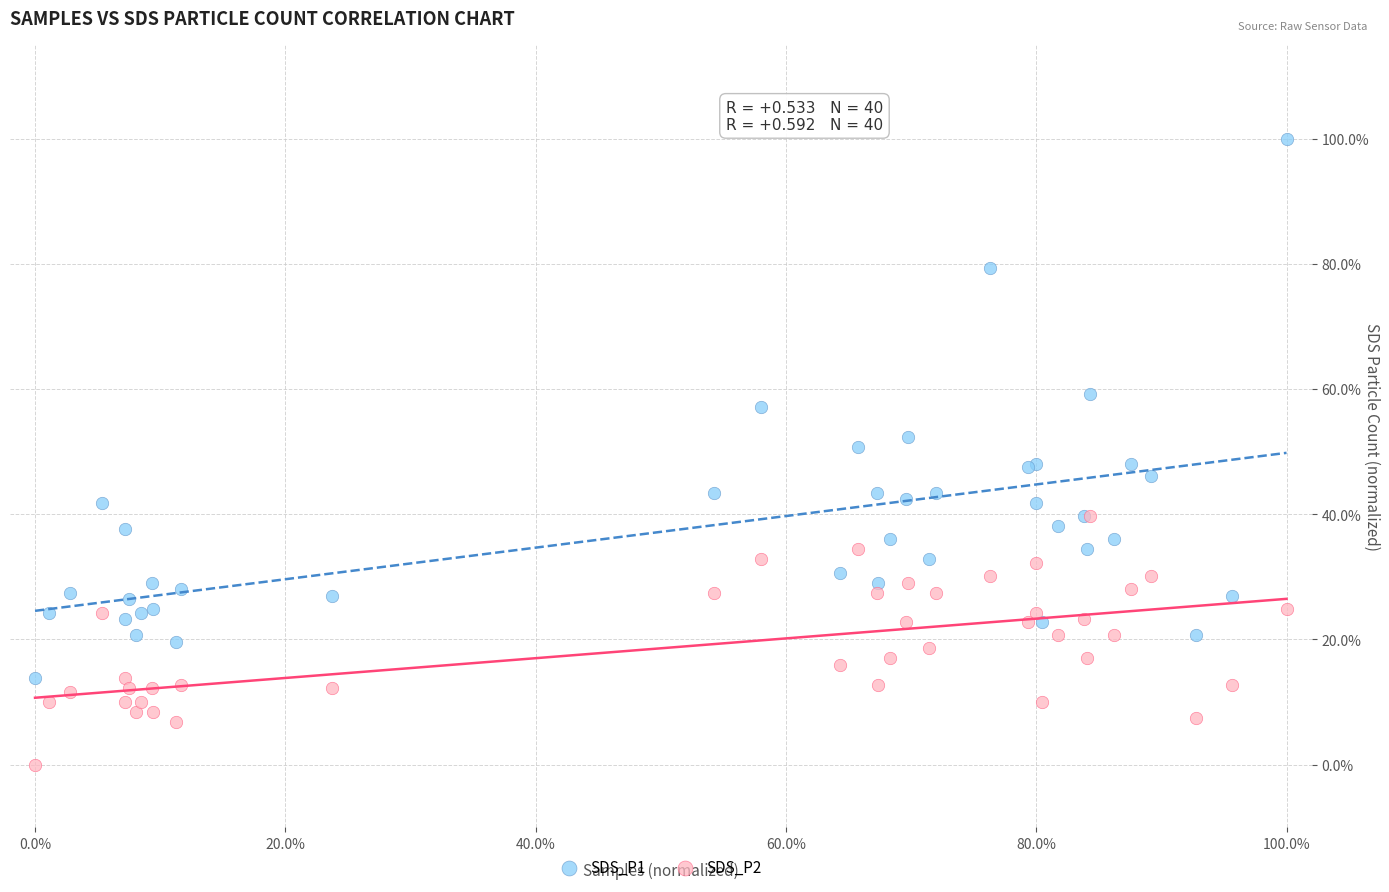

What are all the series names shown in the legend?

SDS_P1, SDS_P2